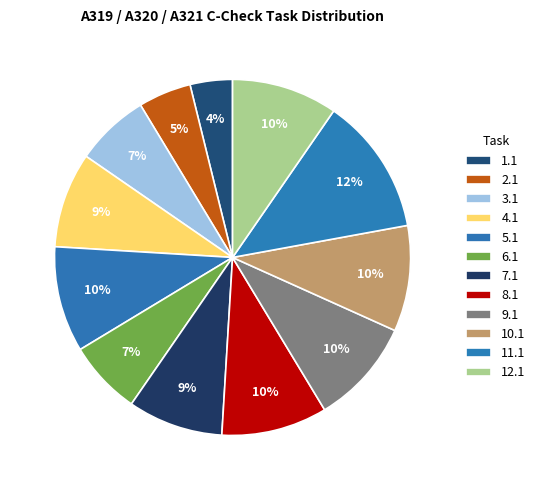

How many segments does this pie chart have?

12